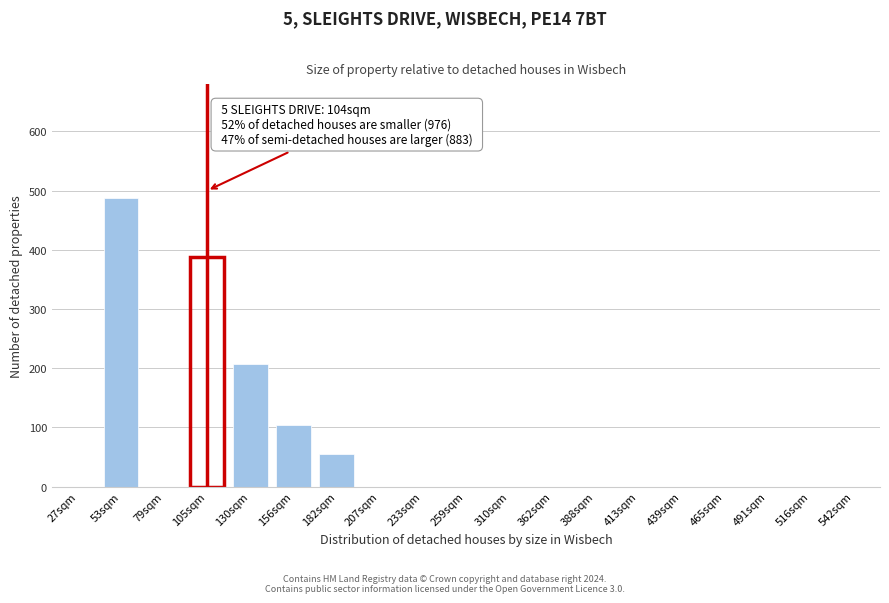

Reading right to left, transcribe all the data shown in this chart.

542sqm=0	516sqm=0	491sqm=0	465sqm=0	439sqm=0	413sqm=0	388sqm=0	362sqm=0	310sqm=0	259sqm=0	233sqm=0	207sqm=0	182sqm=55	156sqm=104	130sqm=207	105sqm=388	79sqm=0	53sqm=487	27sqm=0